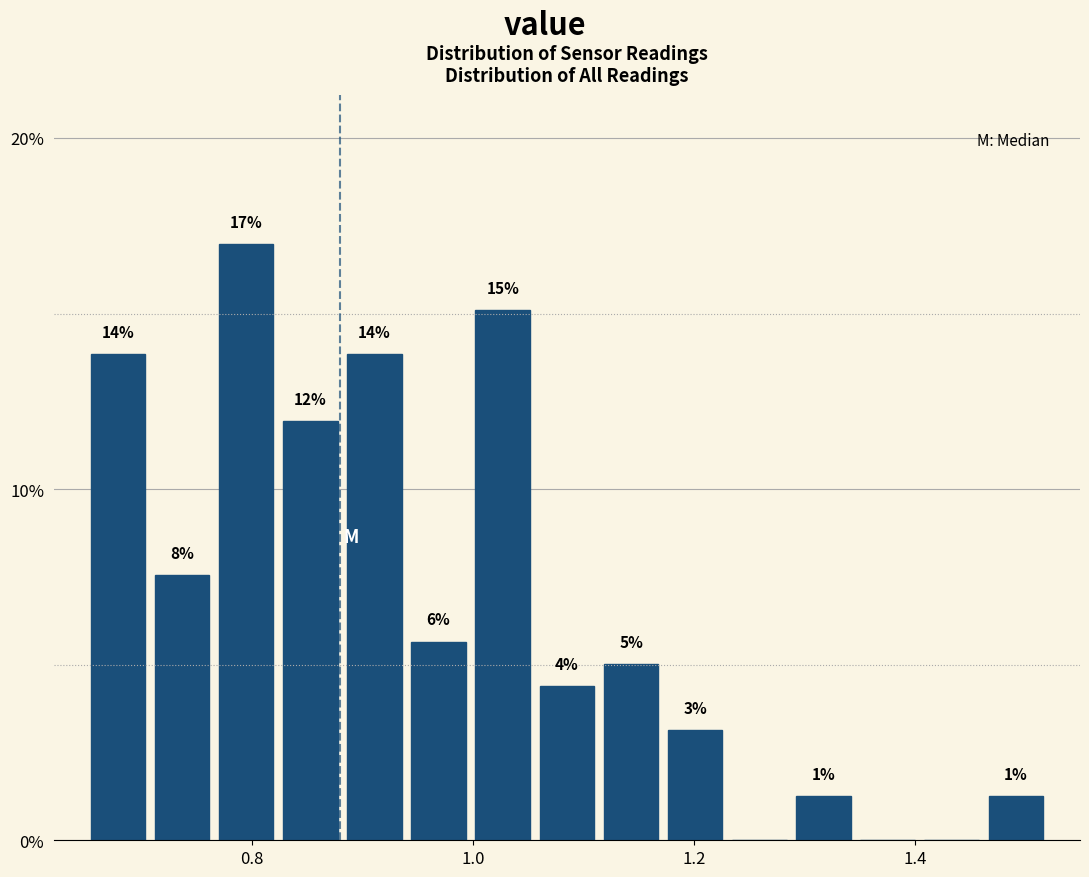

Around what value on the x-axis is the tallest bar? Give the approximate position of its centre, as read against the axis.

0.80